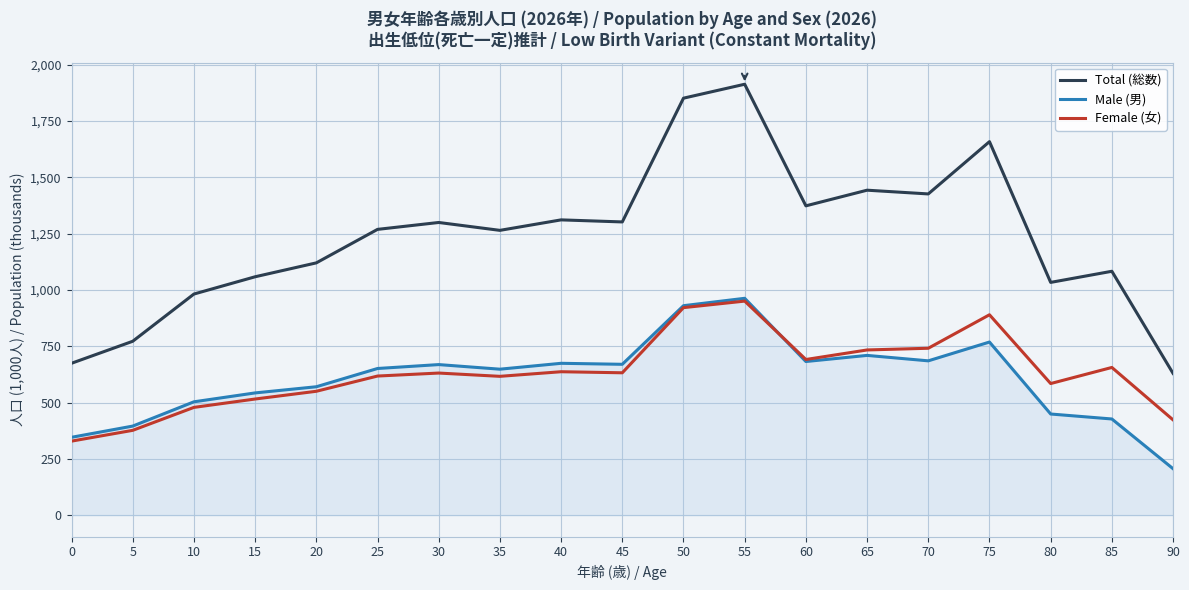

What is the spread (max minus min) of values at 40?

674.3